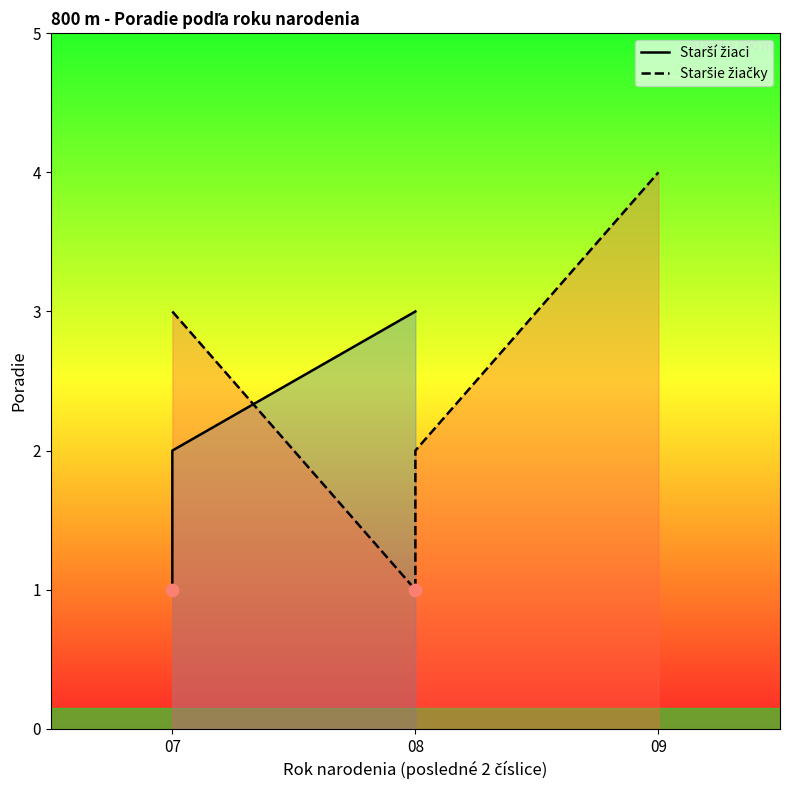

Approximately how many times larger is the value at 07 compared to 07?

0.5